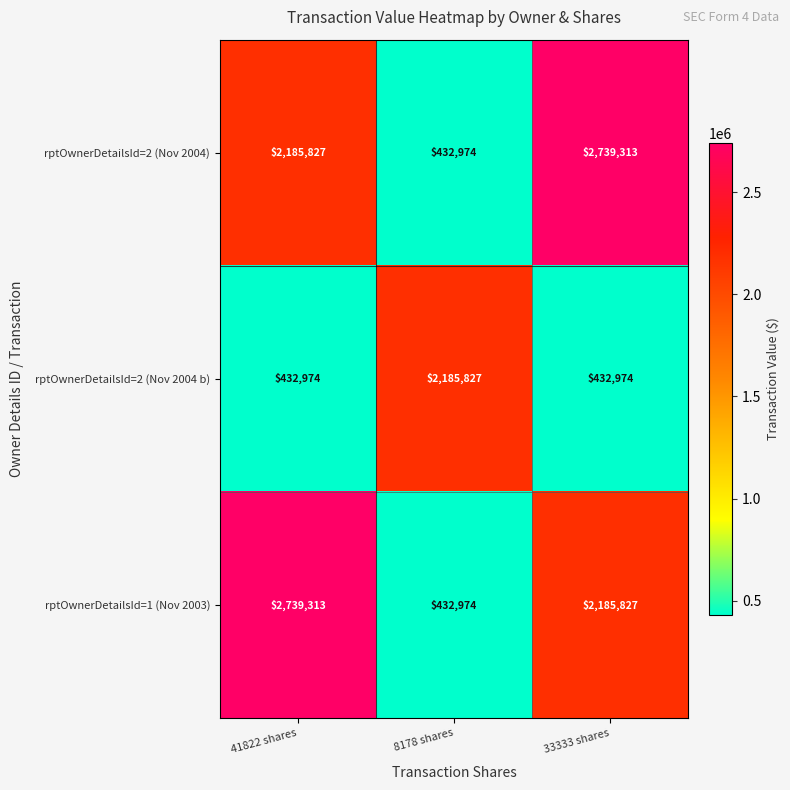

What is the spread (max minus min) of values at 8178 shares?

1752853